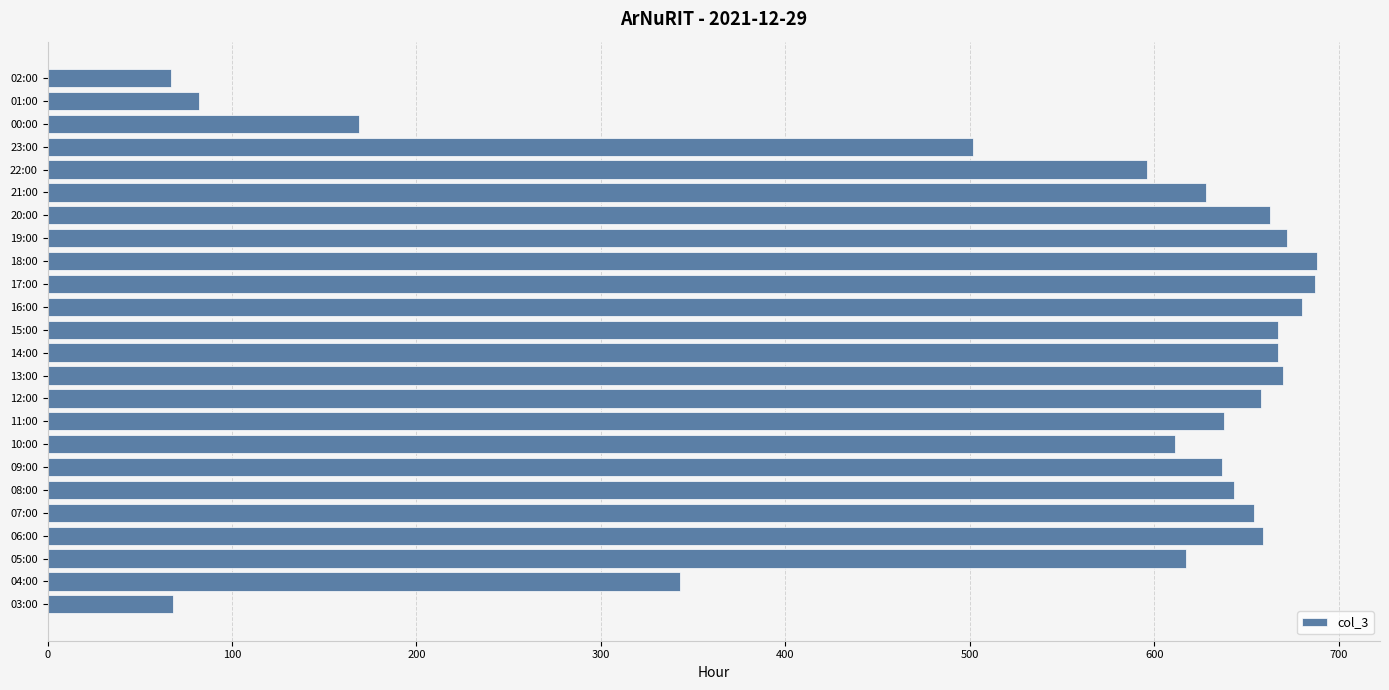

Where is the data nearest to the value 377?

04:00